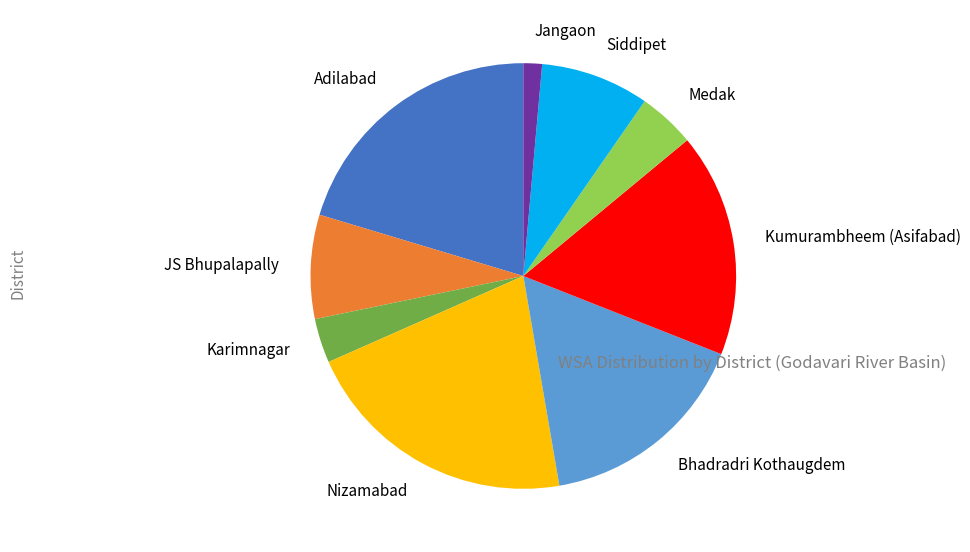

Is the sum of Jangaon and Kumurambheem (Asifabad) greater than half?

No